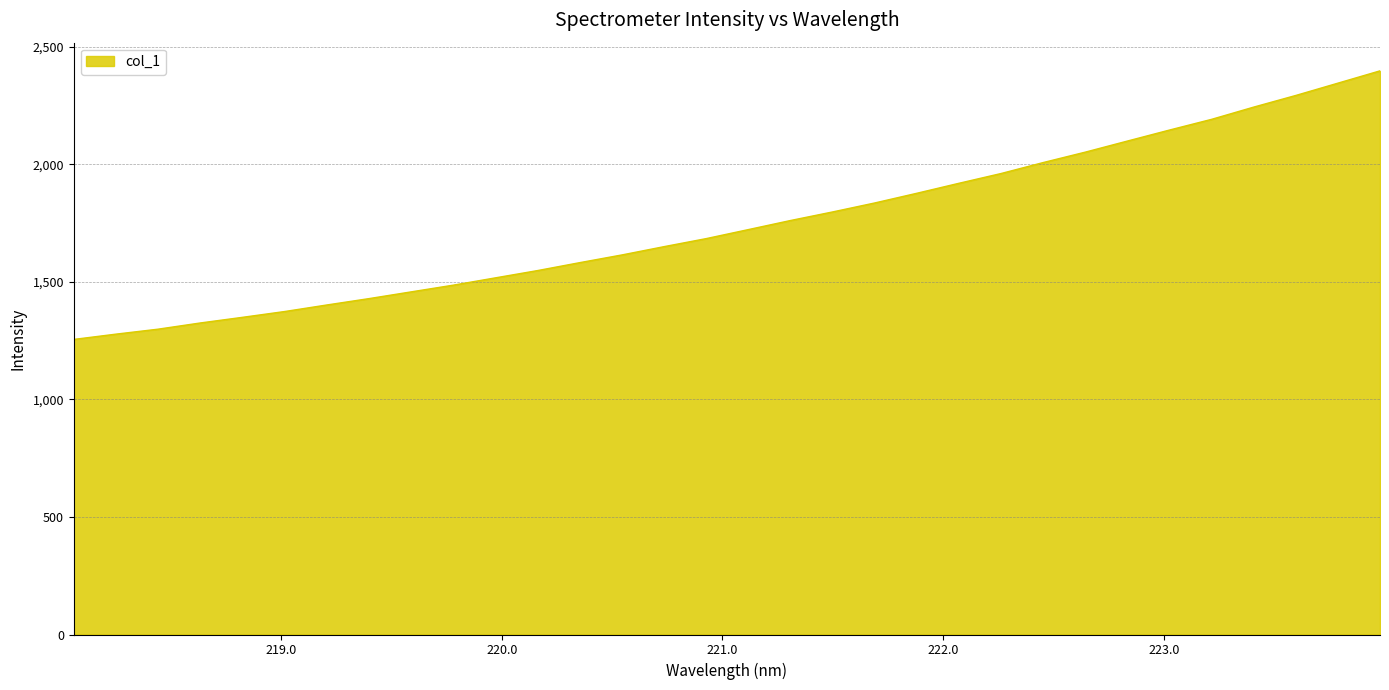

What is the maximum value shown in the chart?

2398.4